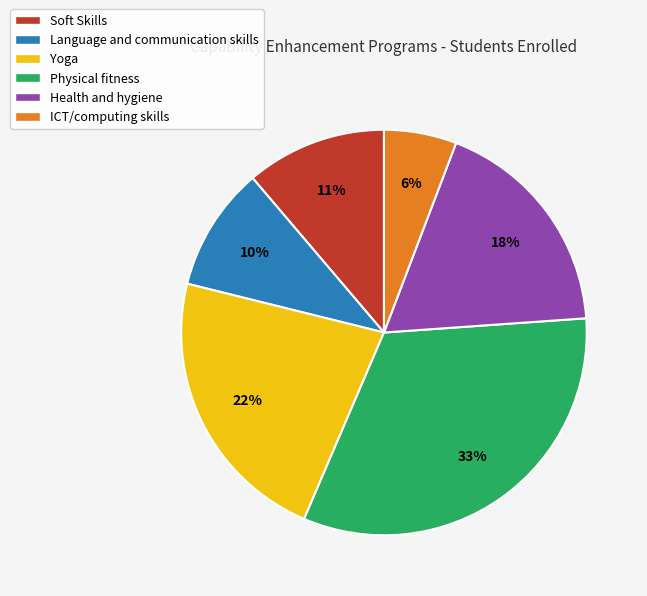

Do Language and communication skills and Physical fitness together represent more than half of the pie?

No